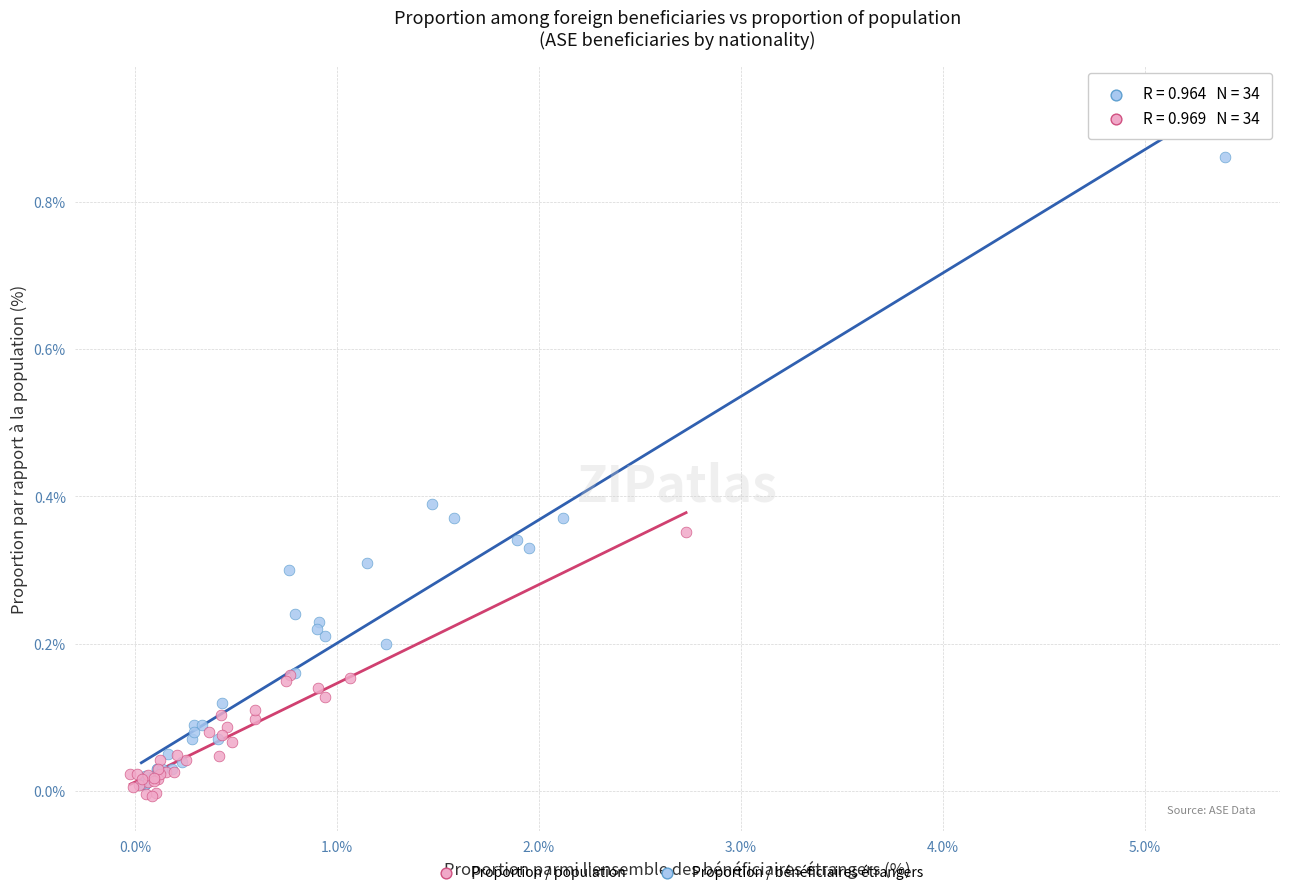

Which series reaches the maximum Y coordinate?

Proportion / bénéficiaires étrangers